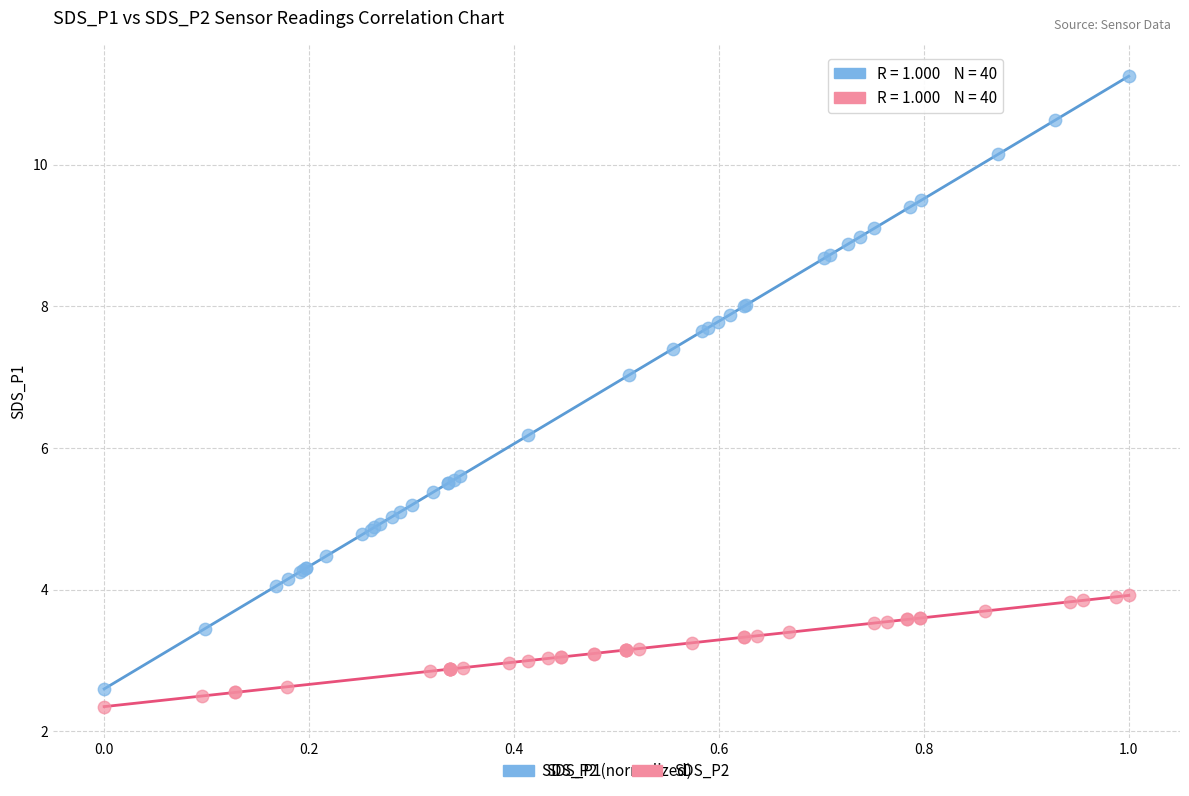

Which series reaches the maximum Y coordinate?

SDS_P1